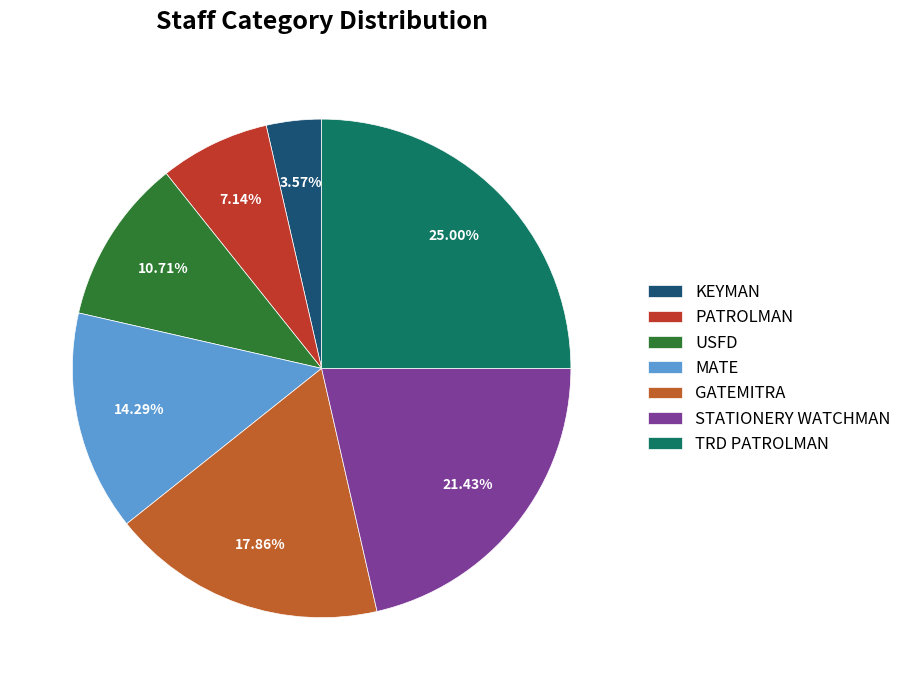

Combined, do GATEMITRA and USFD account for over 50%?

No